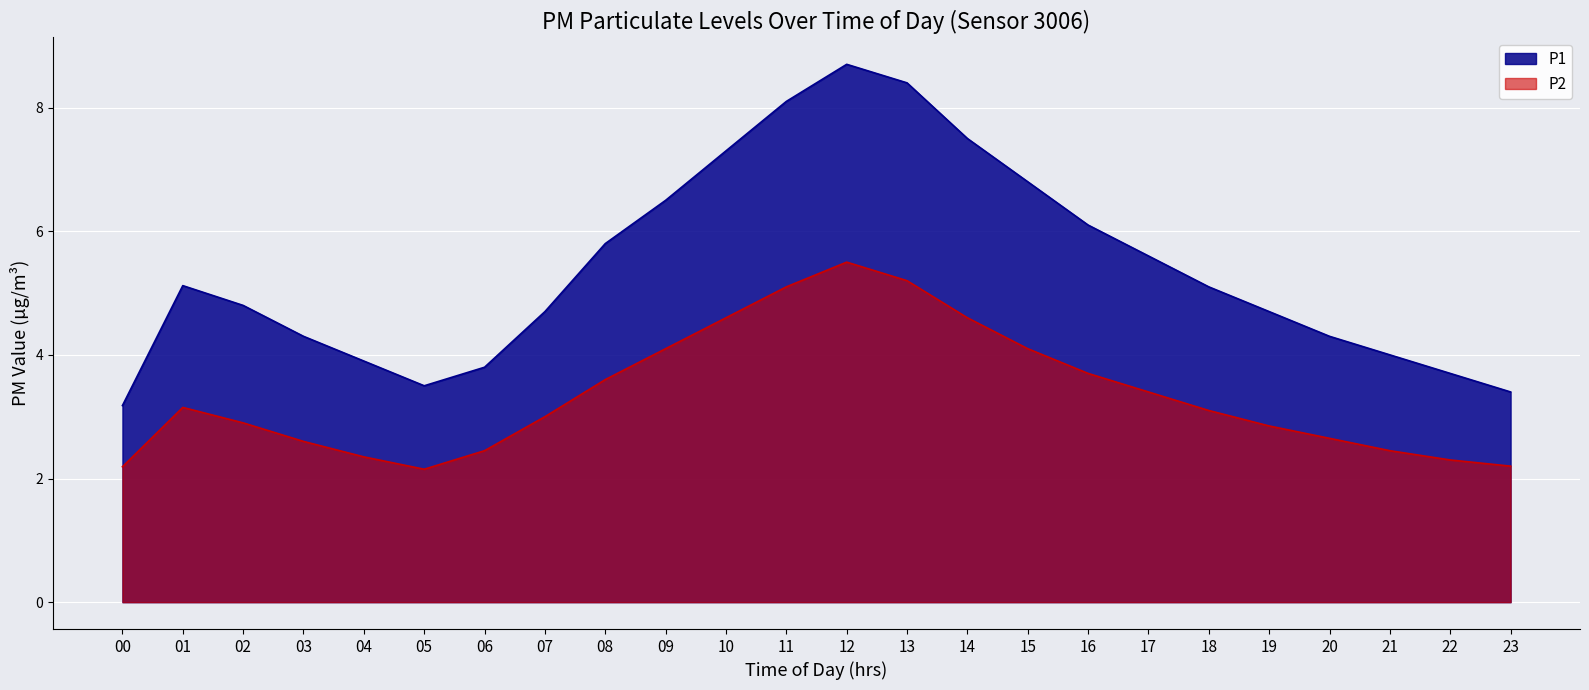

At 14, list the series in order from largest to smallest.

P1, P2